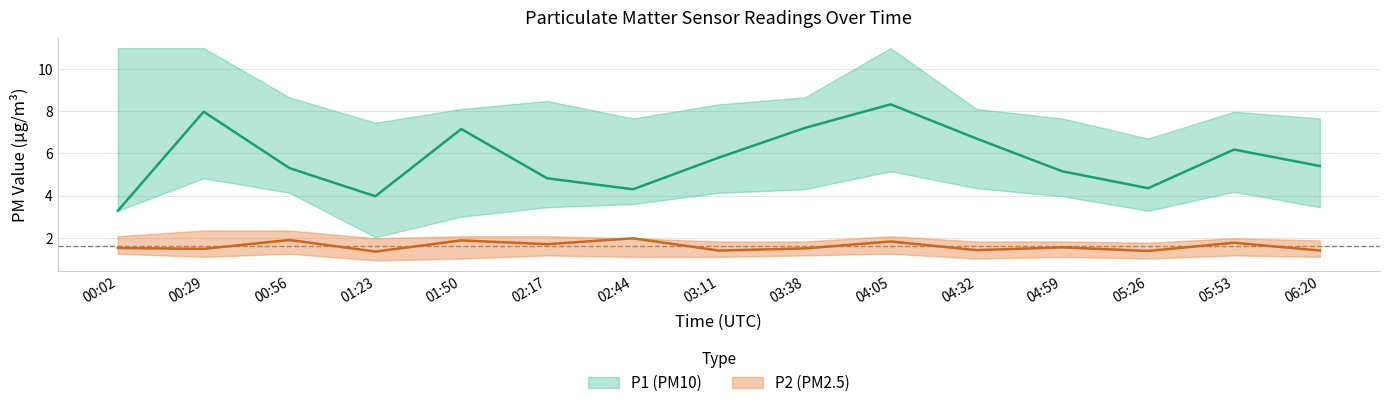

What is the sum of the P2_upper values at 04:32 and 00:02?

3.9